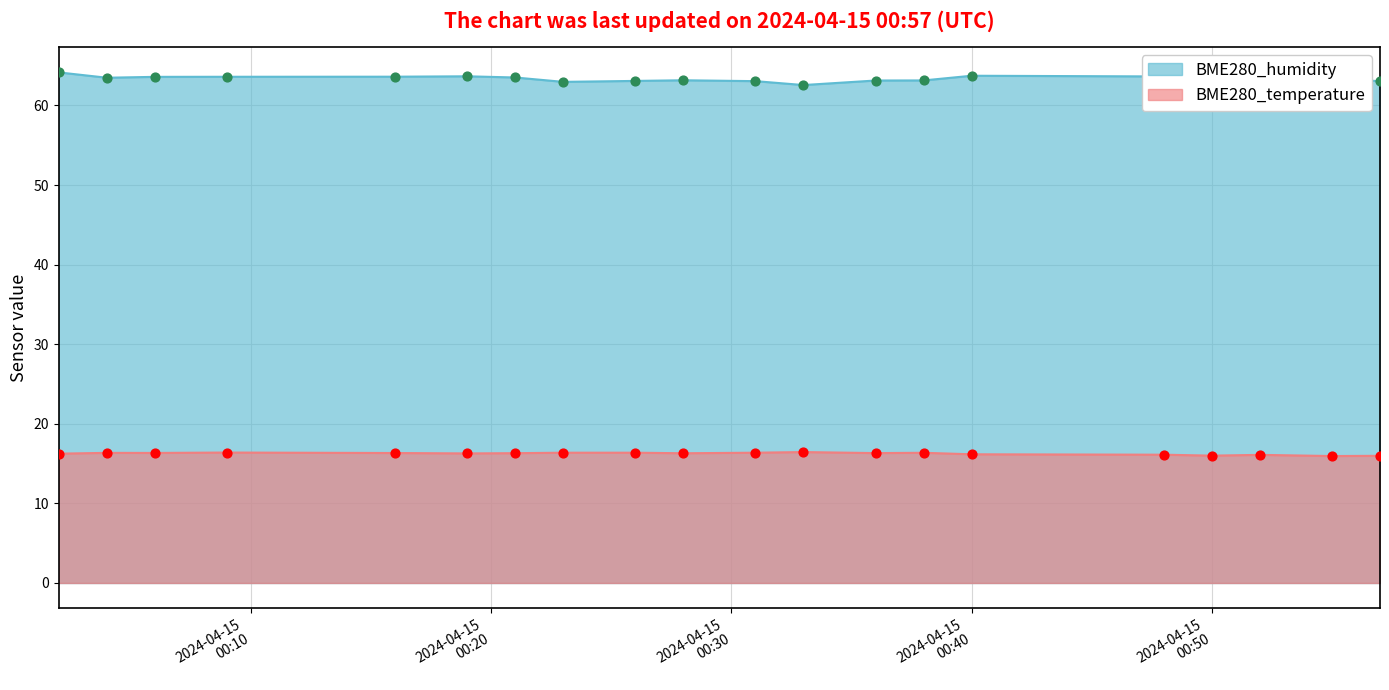

What are all the series names shown in the legend?

BME280_humidity, BME280_temperature